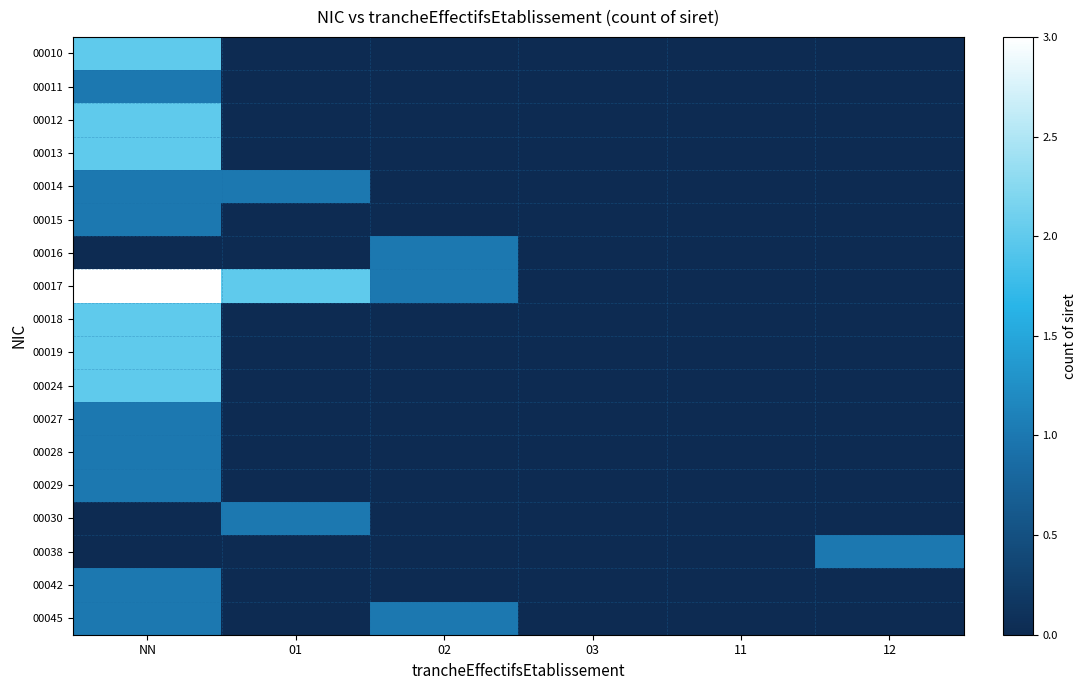

Between 02 and 03, which is larger?

02